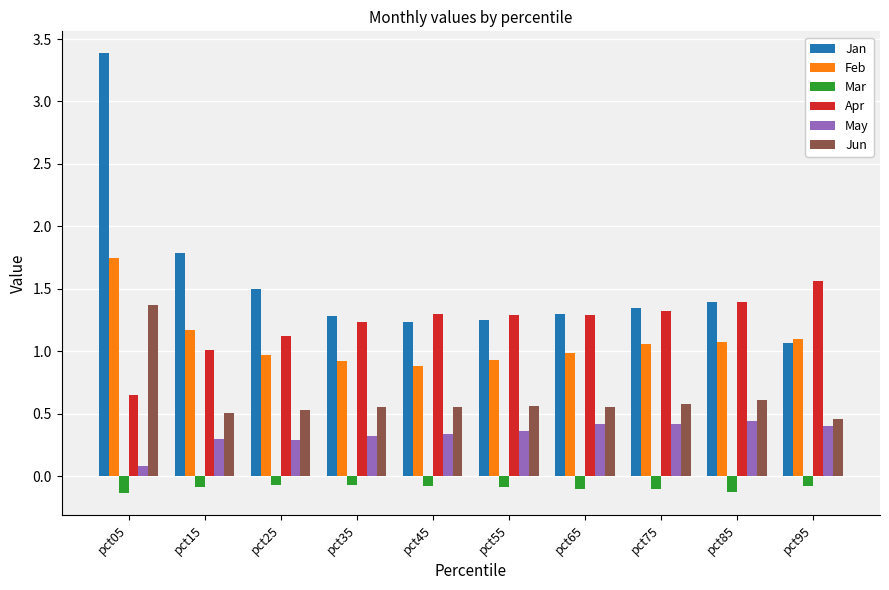

What is the spread (max minus min) of values at pct15?

1.9